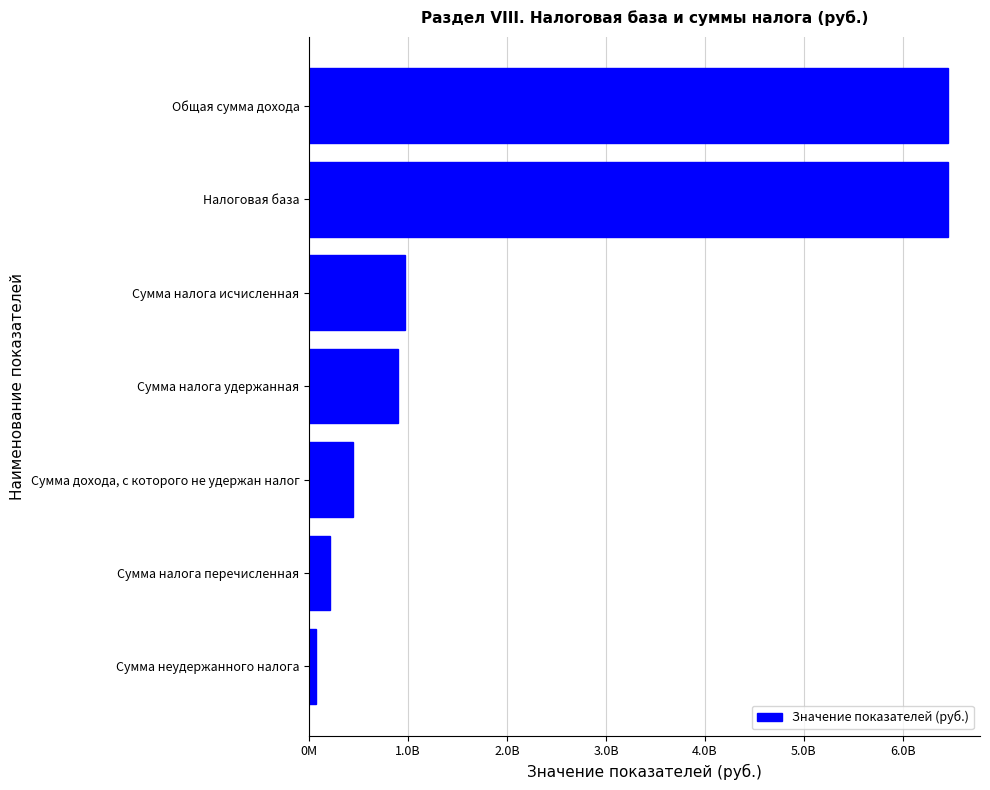

Does the chart contain any negative values?

No